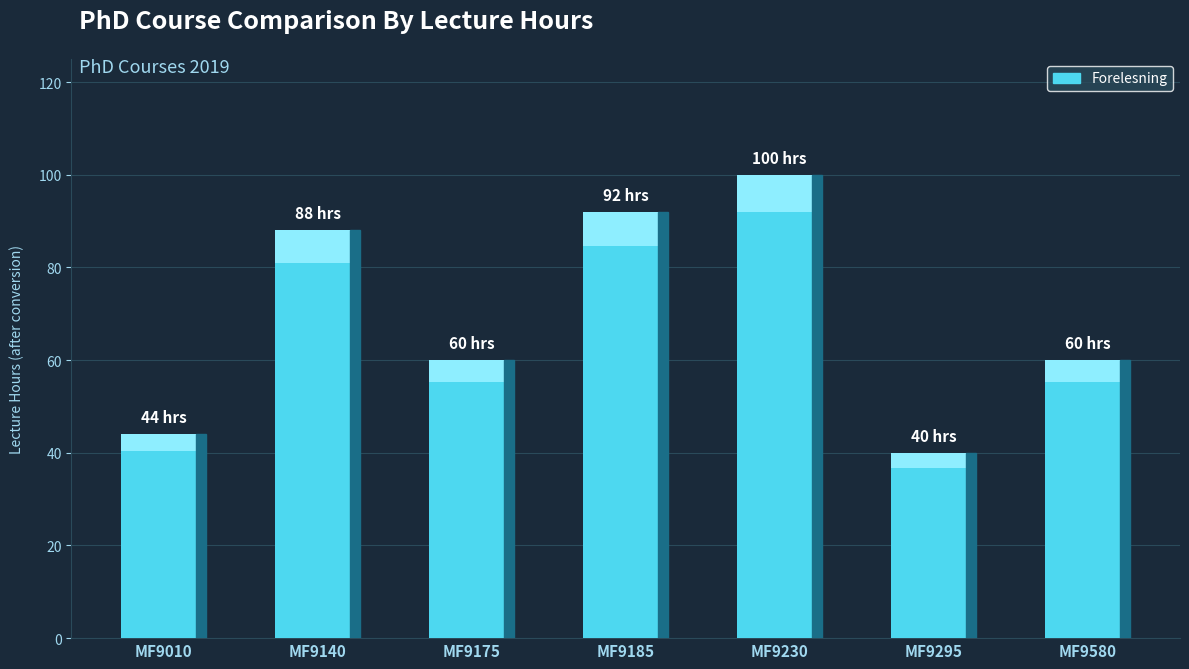

The value at MF9295 is 40. True or false?

True